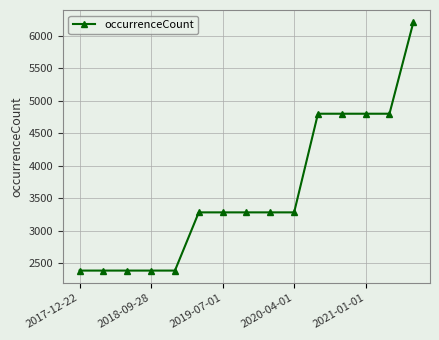

What is the smallest value displayed?

2386